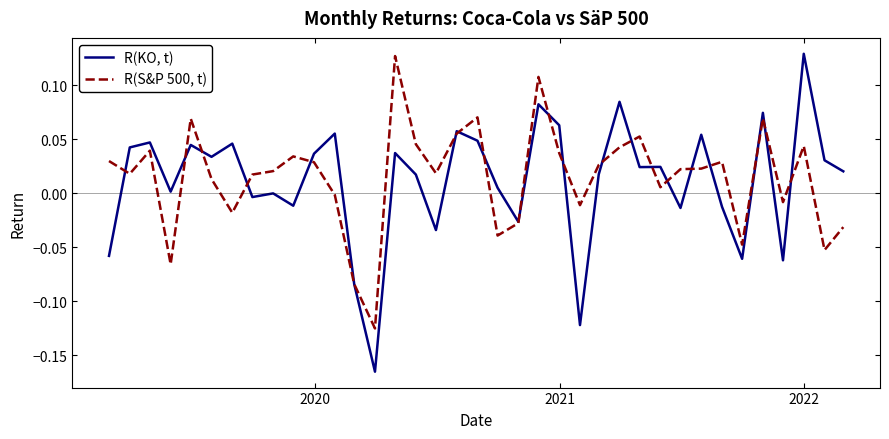

How many lines are shown in the chart?

2